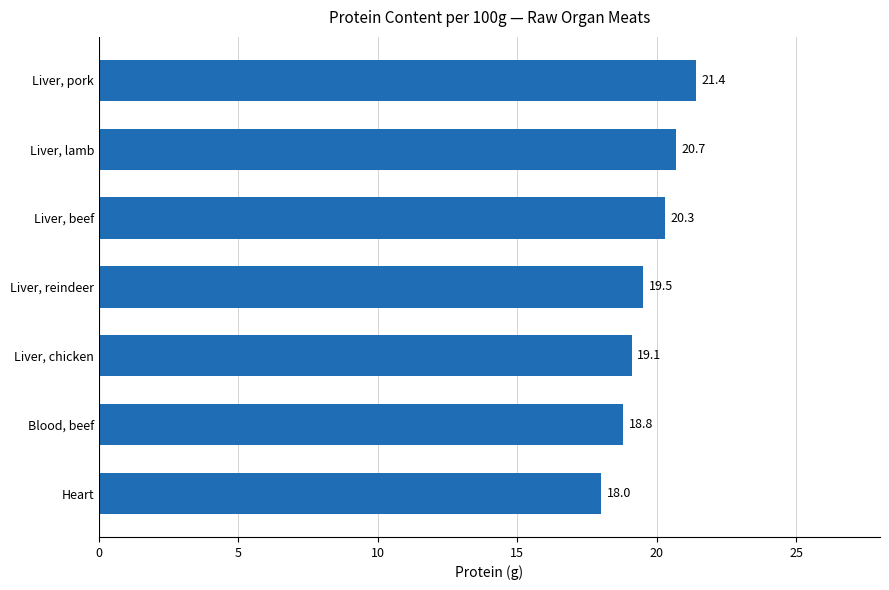

What is the average value?

19.7